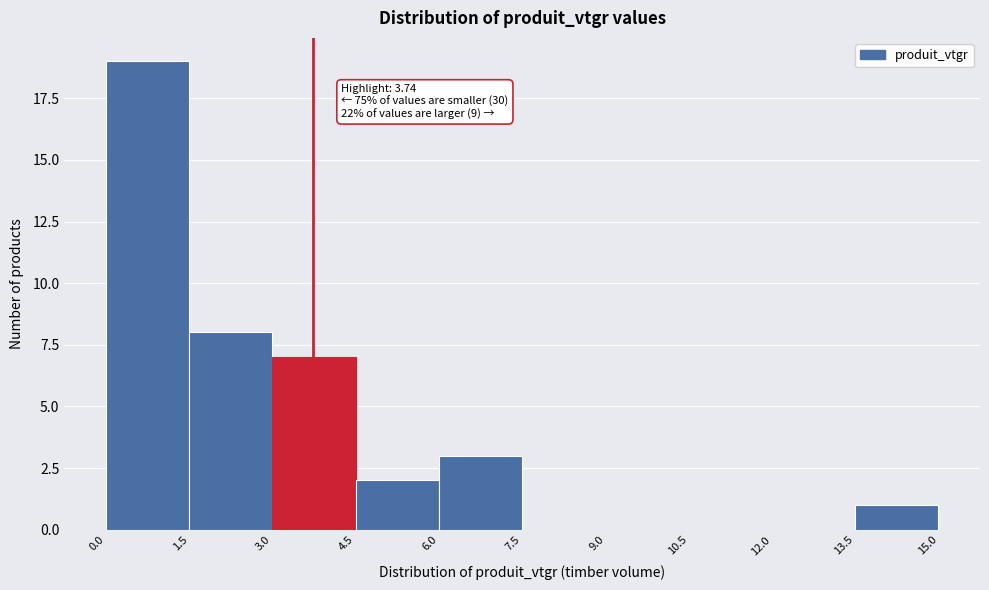

Which range on the x-axis has the tallest bar?

0.0 to 1.5